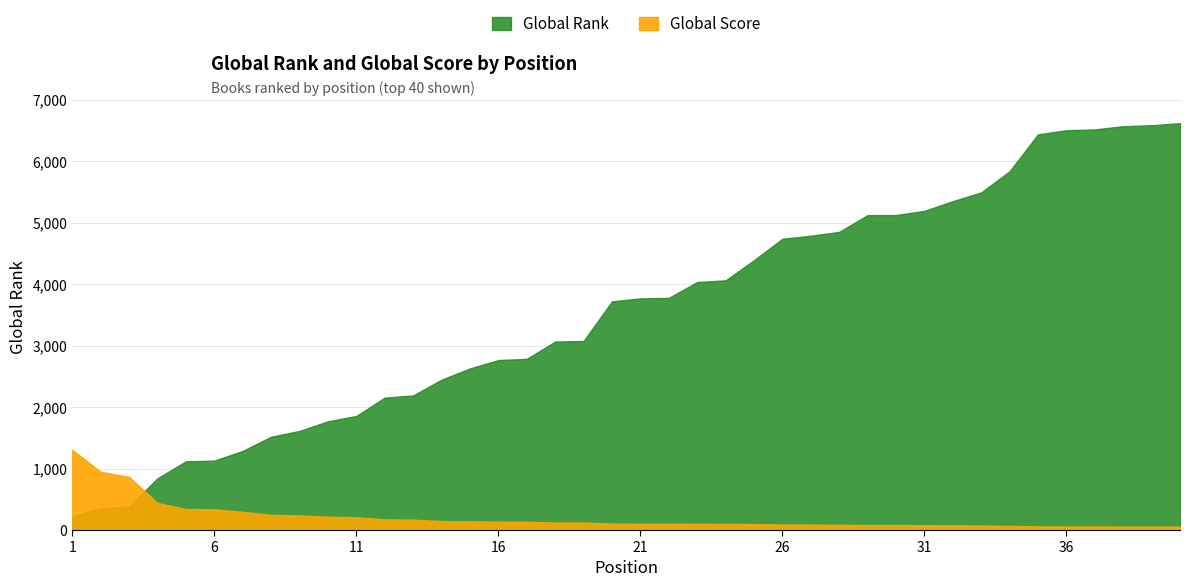

What are all the series names shown in the legend?

Global Score, Global Rank